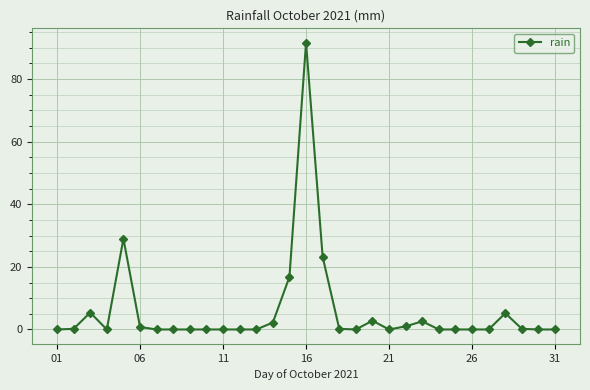

What is the greatest value displayed?

91.6